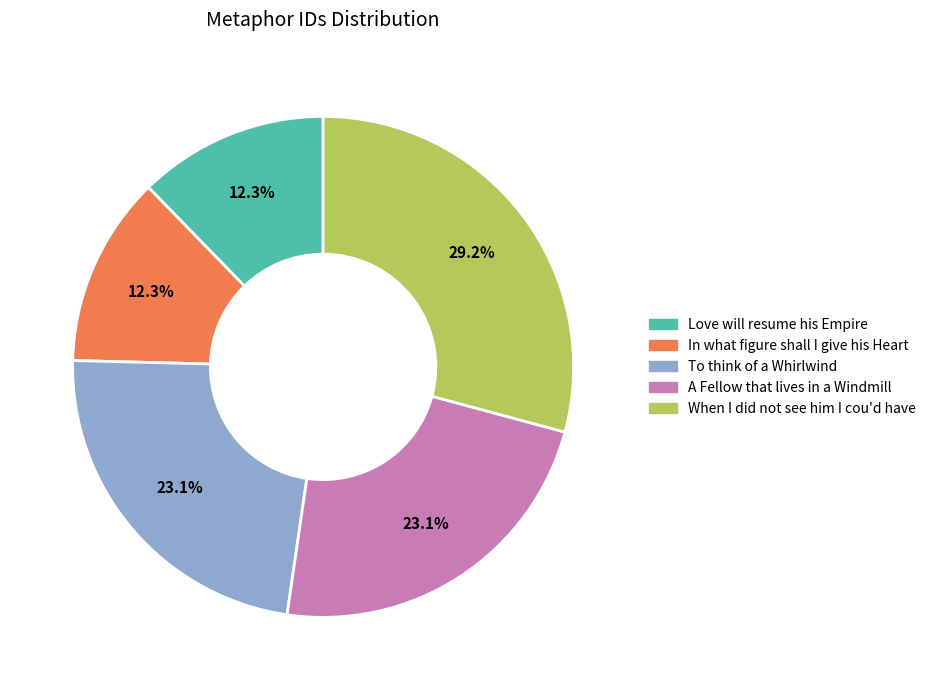

To the nearest percent, what is the difference between the largest and smallest slice percentages?

17%